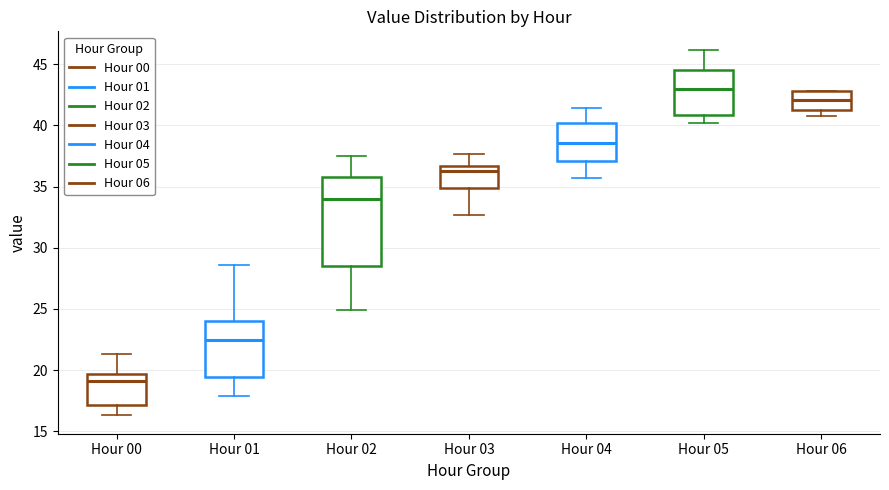

Comparing the boxes themselves (not the whiskers), which one is the tallest?

Hour 02